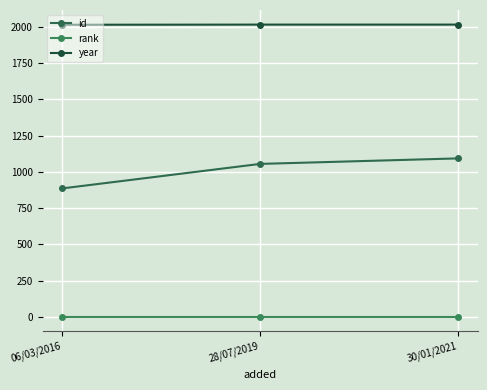

What position from the left is 06/03/2016?

1